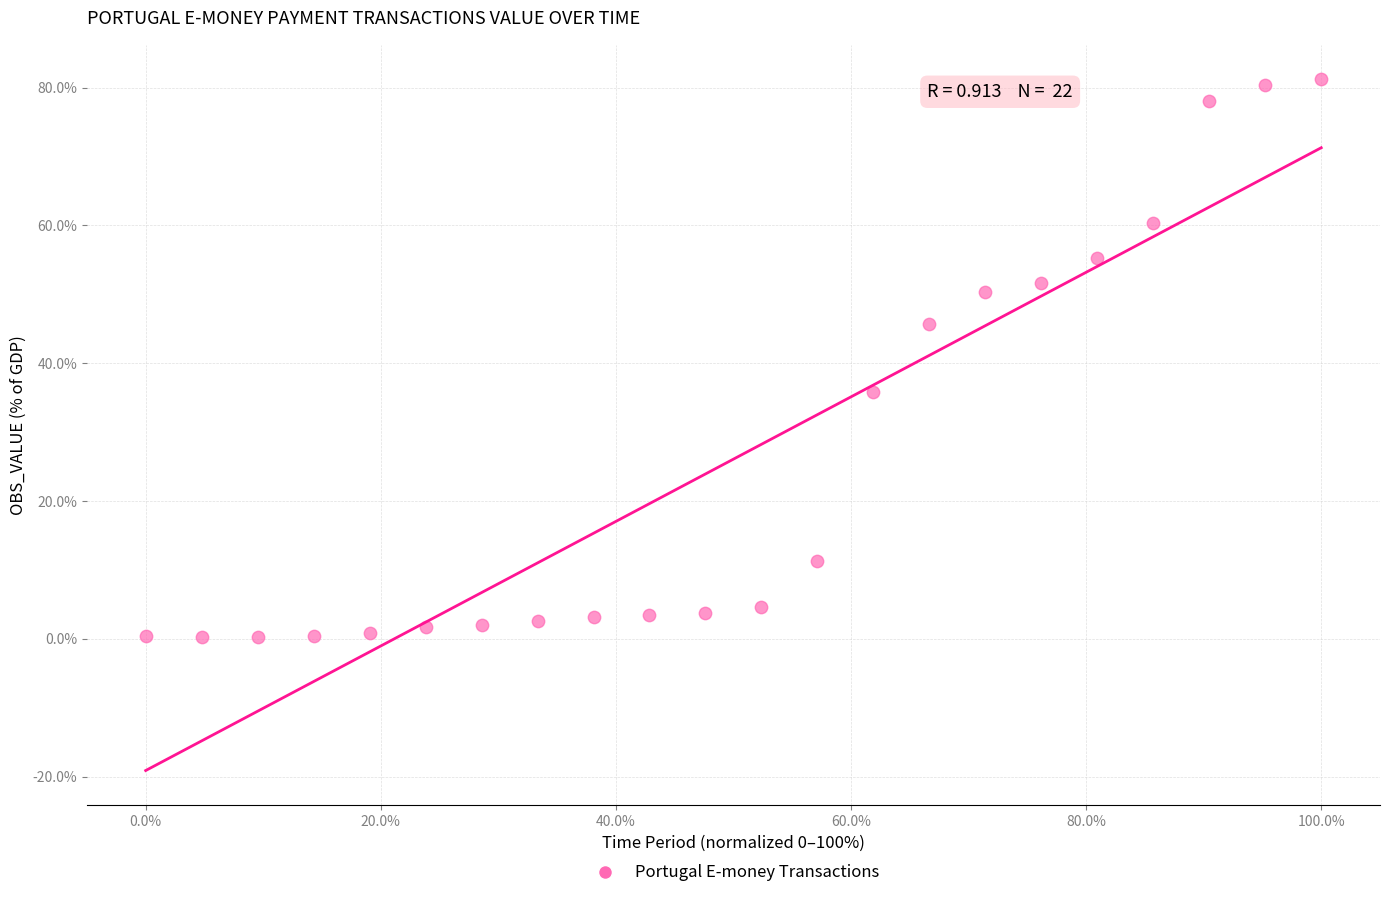

What Y value in the scatter plot is closest to 40?

35.9